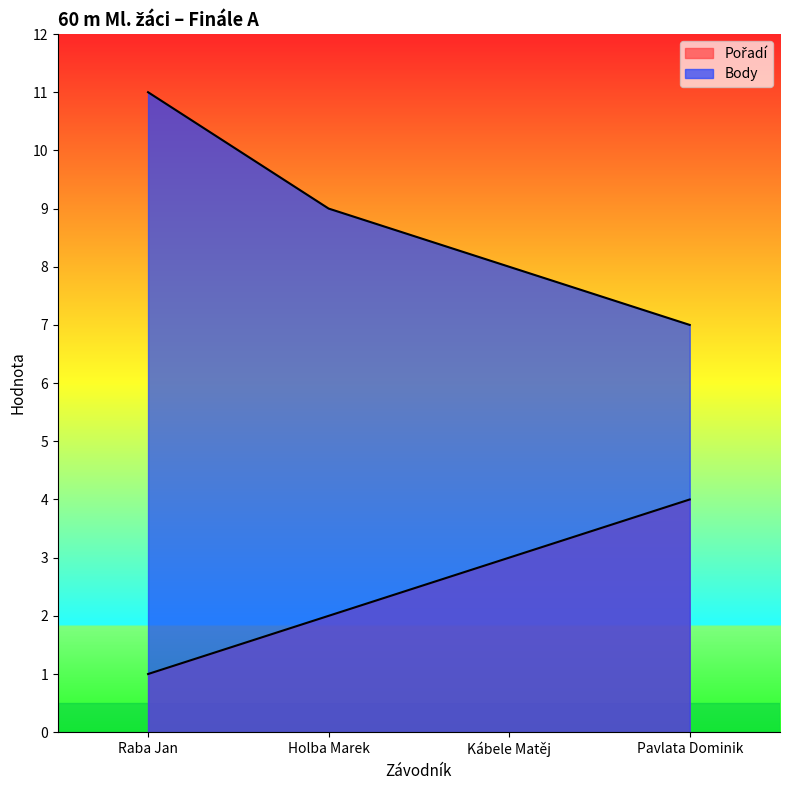

List the series in order of their peak value, highest first.

Body, Pořadí